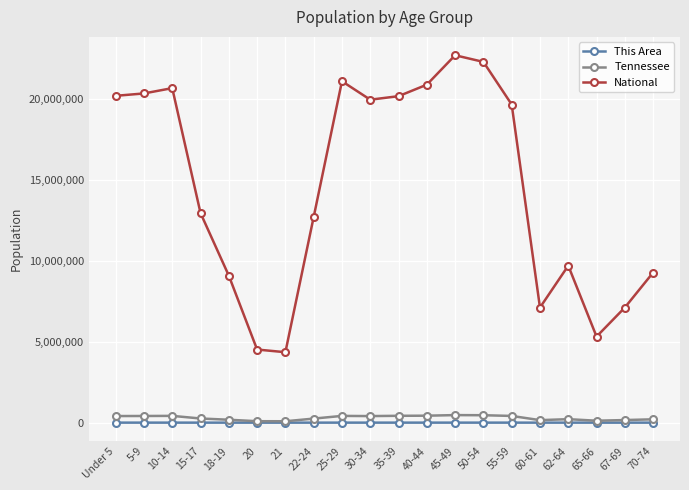

True or false: National and This Area intersect in this chart.

False